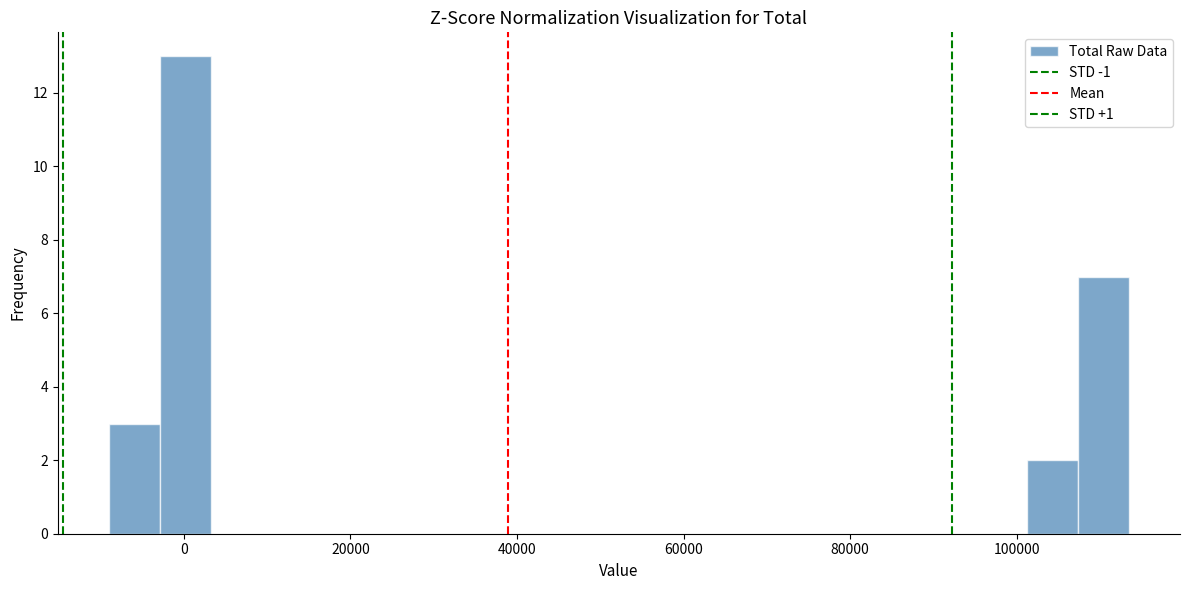

Around what value on the x-axis is the tallest bar? Give the approximate position of its centre, as read against the axis.

0